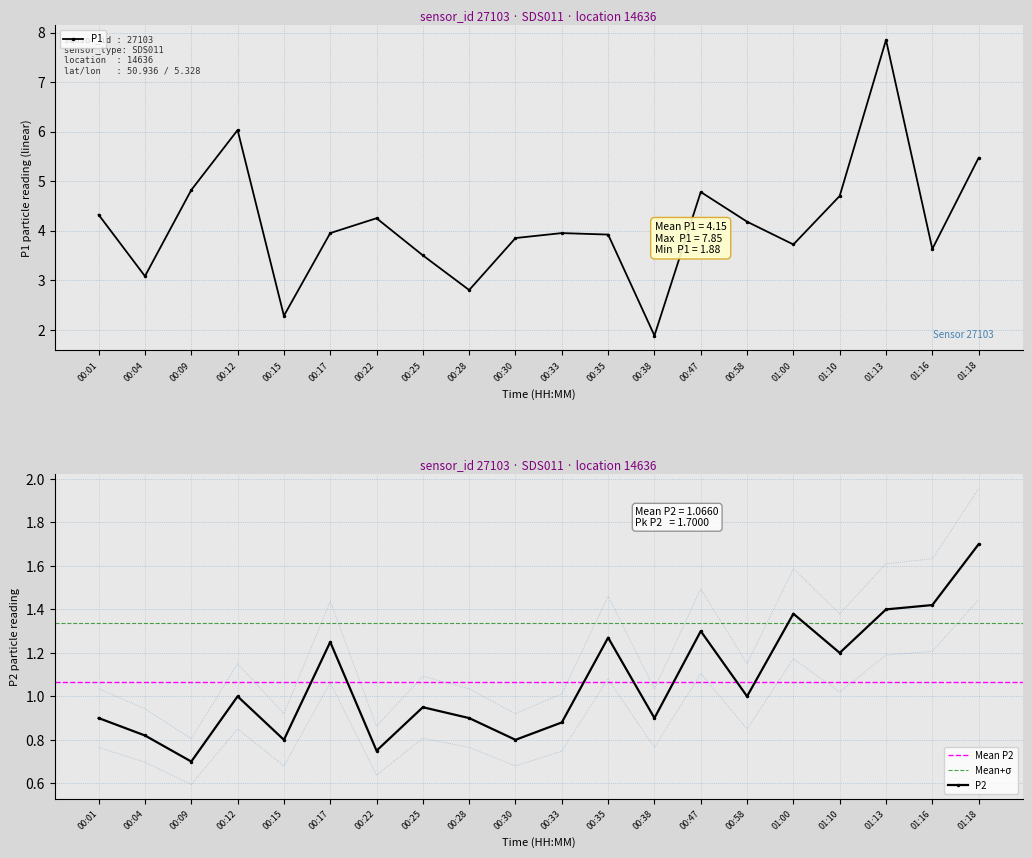

How many interior local peaks does the P1 series have?

5